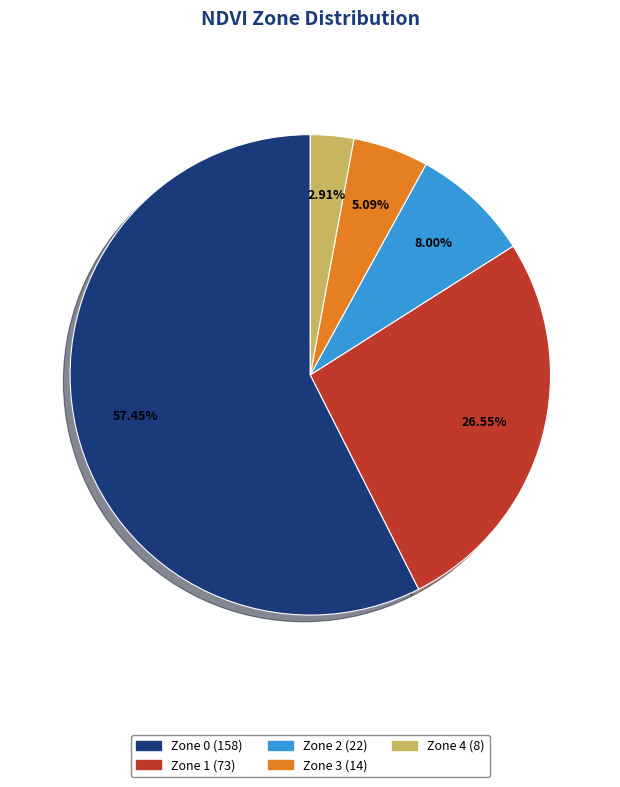

To the nearest percent, what percentage of the pie is Zone 2?

8%